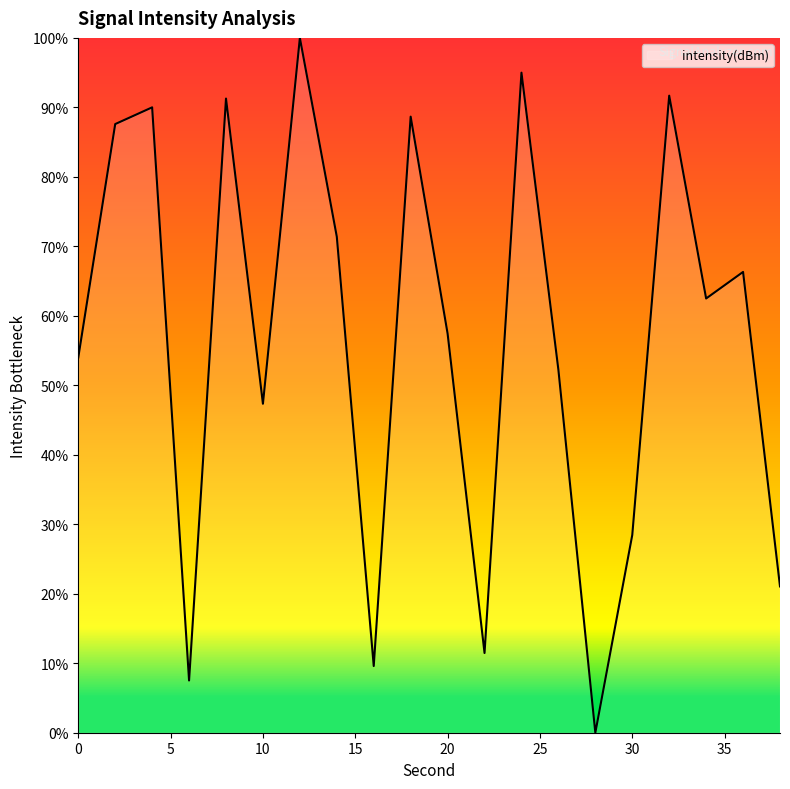

What is the maximum value shown in the chart?

100.0